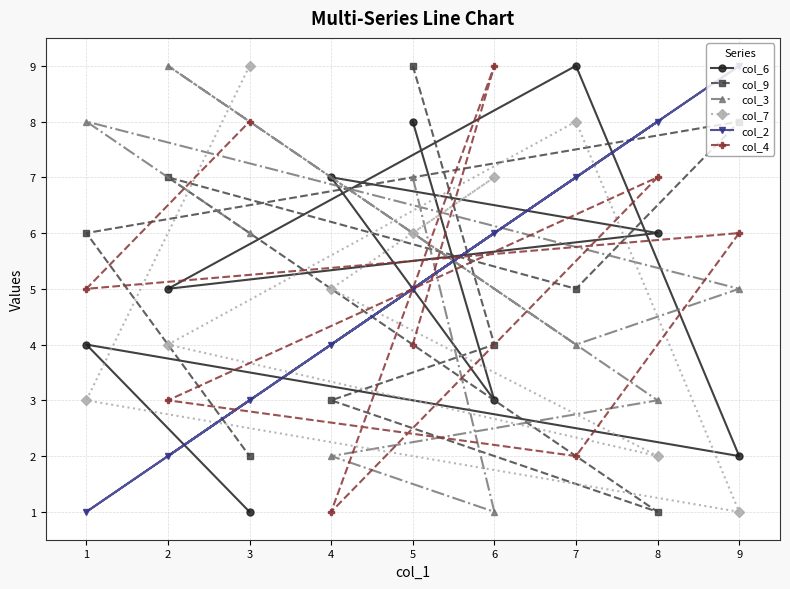

Between 7 and 8, which series saw the biggest shift?

col_7